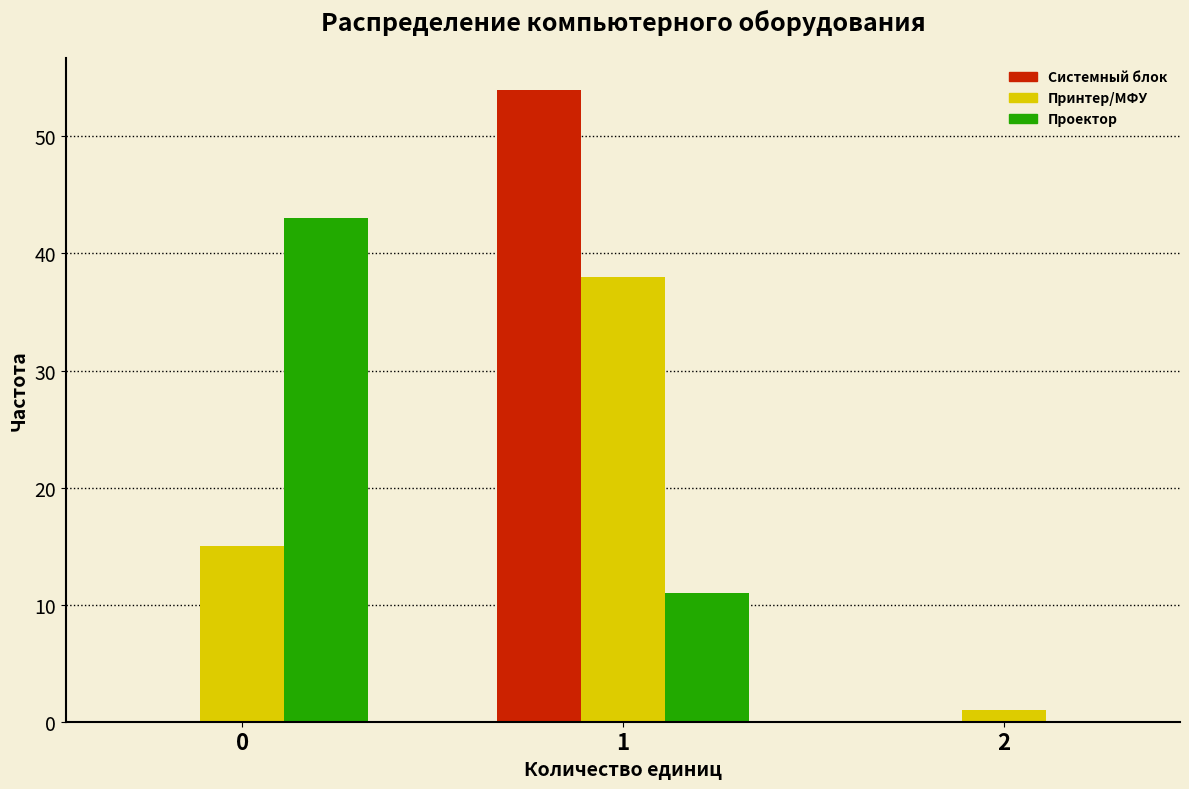

Reading right to left, list all the values displayed in this chart.

Системный блок: 2=0	1=54	0=0
Принтер/МФУ: 2=1	1=38	0=15
Проектор: 2=0	1=11	0=43